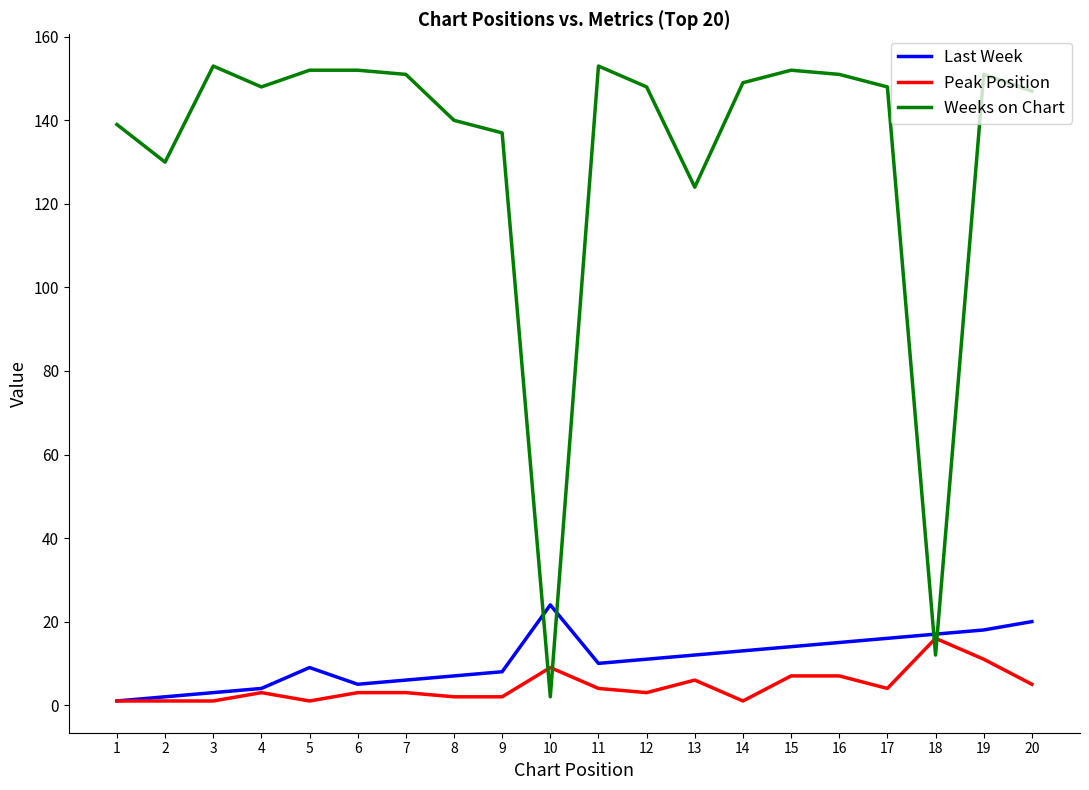

List the series in order of their peak value, lowest first.

Peak Position, Last Week, Weeks on Chart